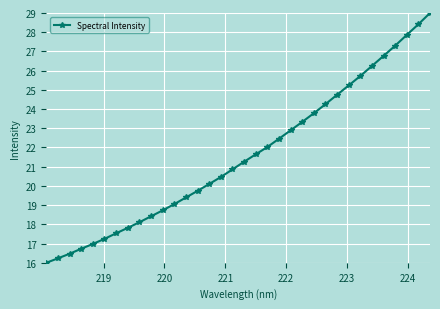

How many values are below 21?

17